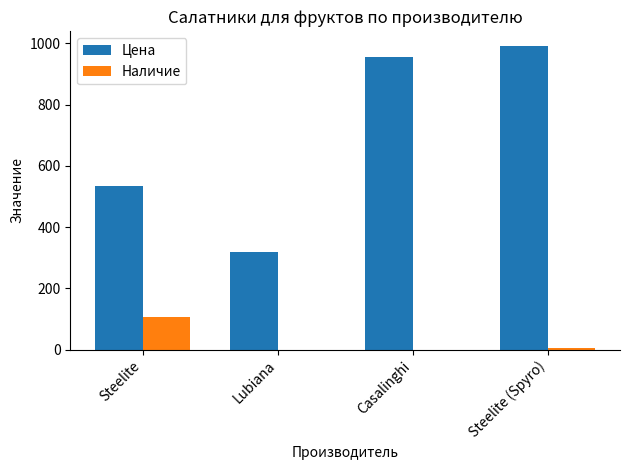

How many series are shown in this chart?

2